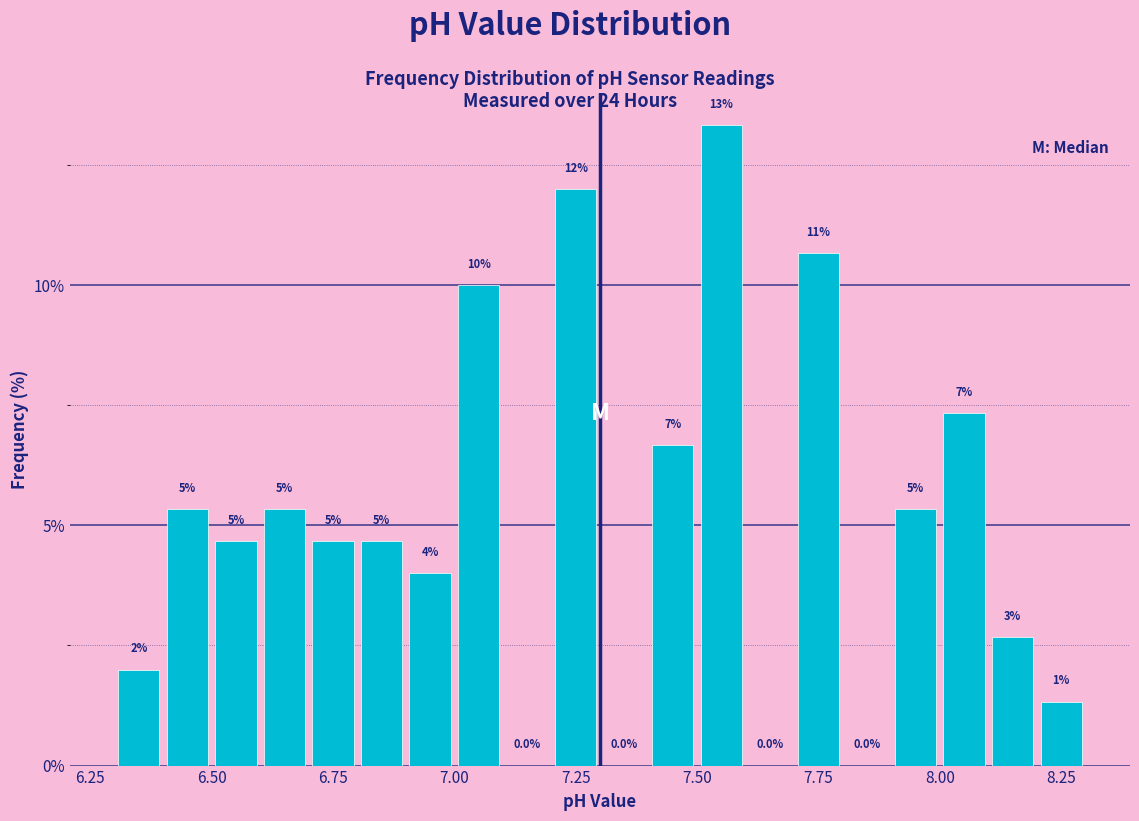

Read against the x-axis, roughly where is the centre of the tallest bar?

7.55